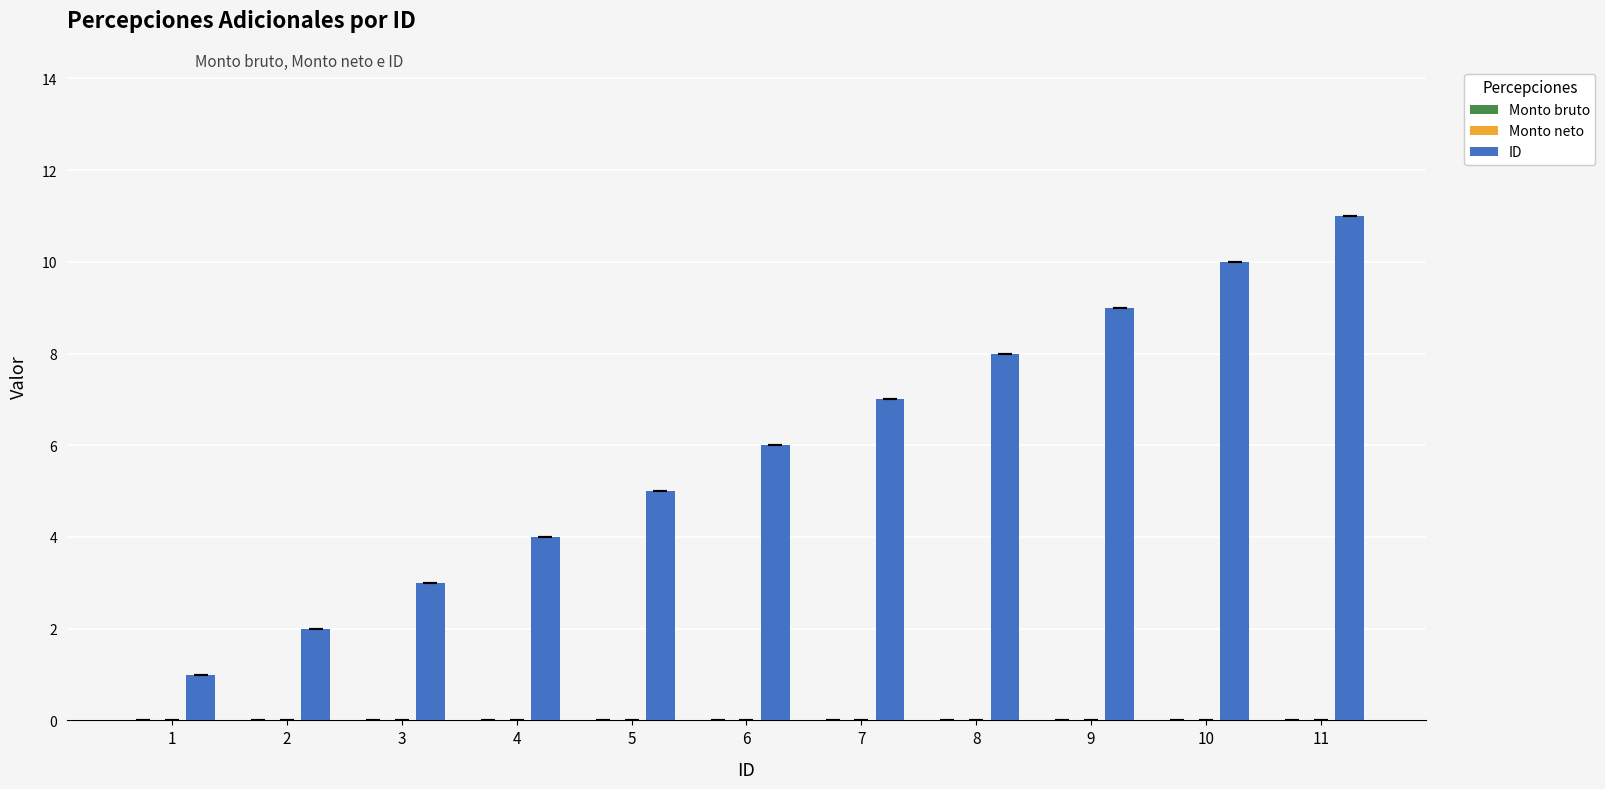

What is the change in value from 7 to 8?

+1